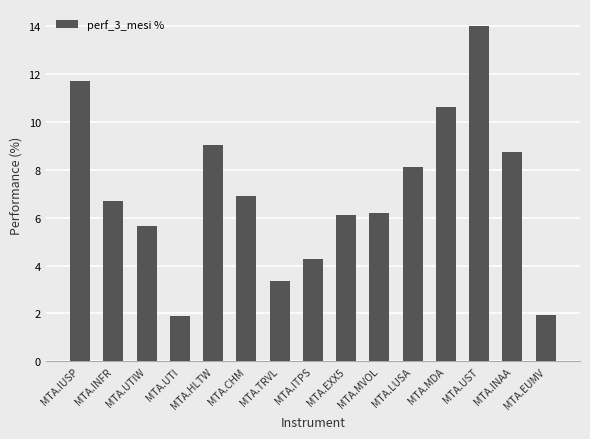

What is the maximum value shown in the chart?

14.0